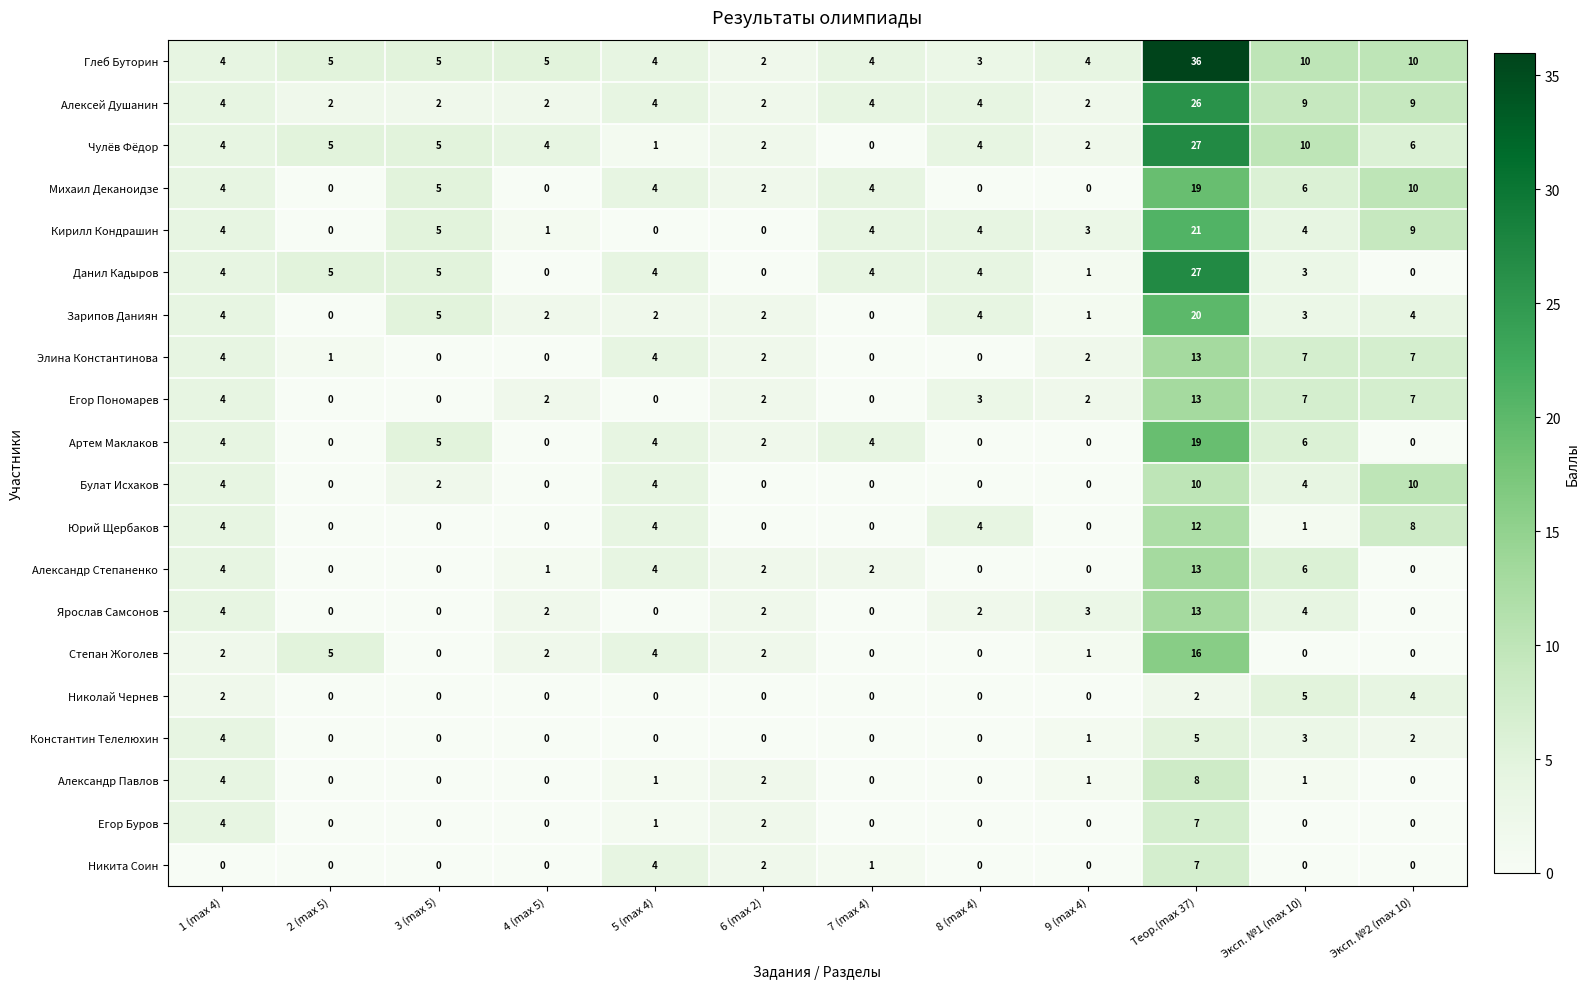

At which category is the sum across all series the highest?

Теор.(max 37)